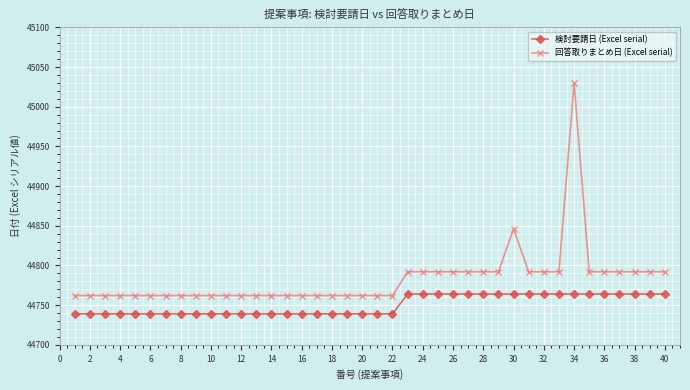

What is the average value of the 検討要請日 (Excel serial) series?

44750